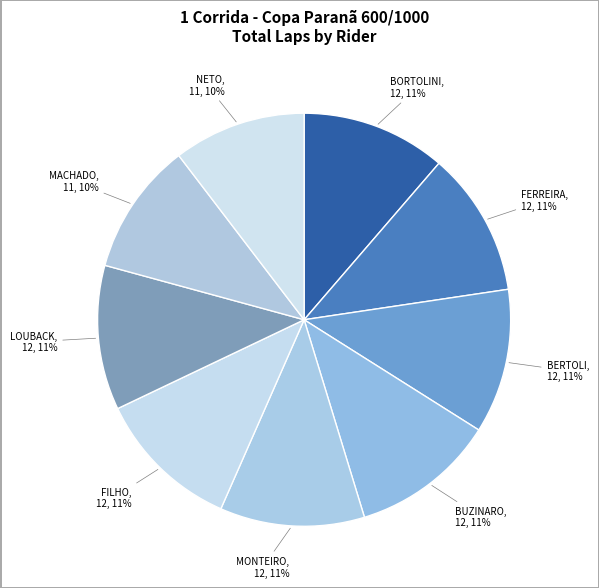

Is there a majority slice in this chart?

No